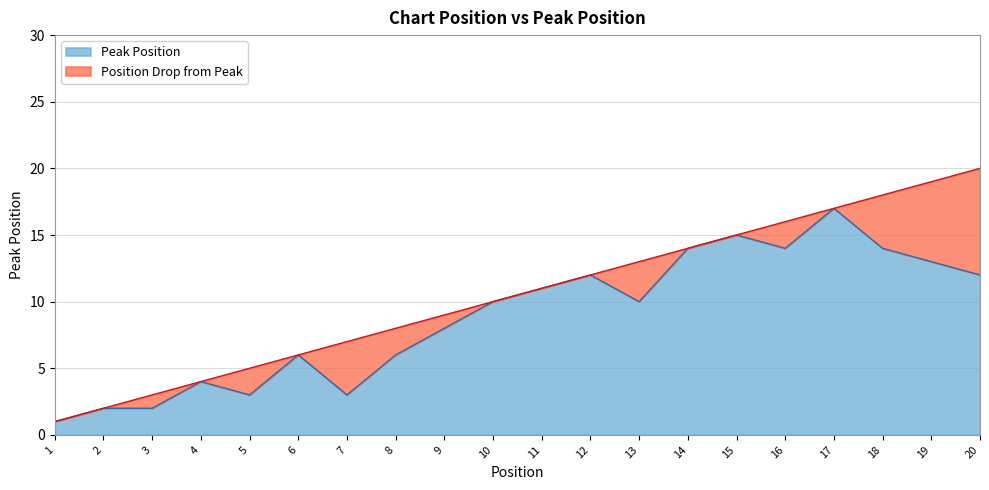

Reading left to right, transcribe all the data shown in this chart.

1=1	2=2	3=2	4=4	5=3	6=6	7=3	8=6	9=8	10=10	11=11	12=12	13=10	14=14	15=15	16=14	17=17	18=14	19=13	20=12